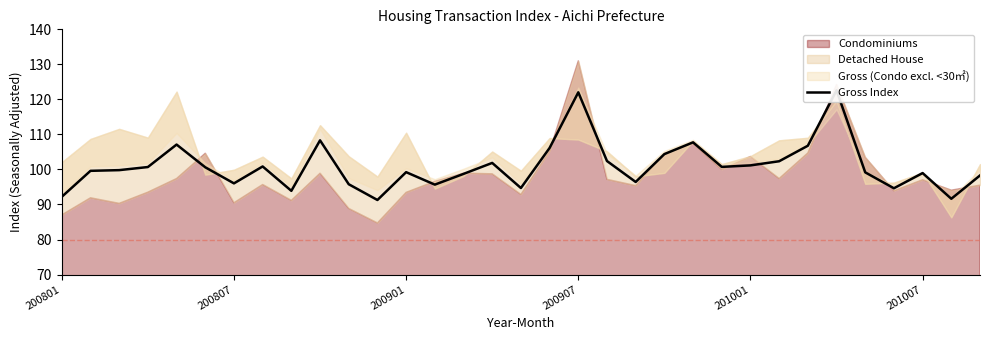

True or false: the data shows 96.4 at 20.

True